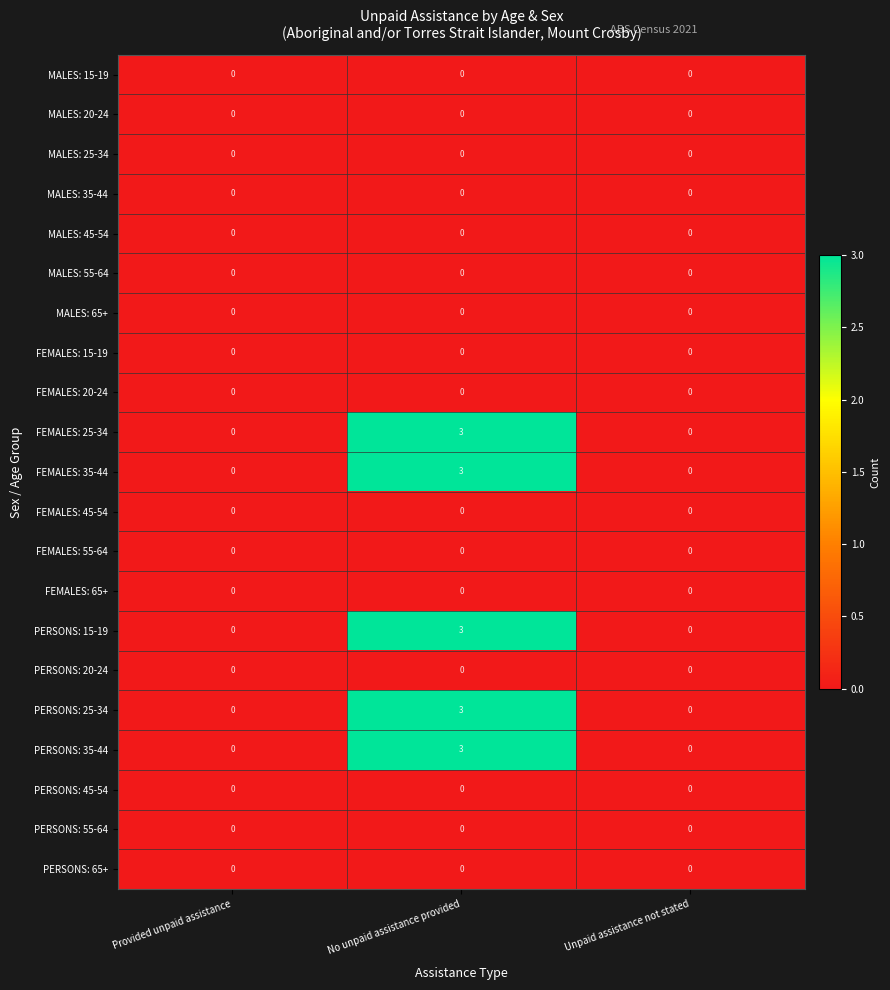

Which has a higher value, Provided unpaid assistance or No unpaid assistance provided?

Provided unpaid assistance